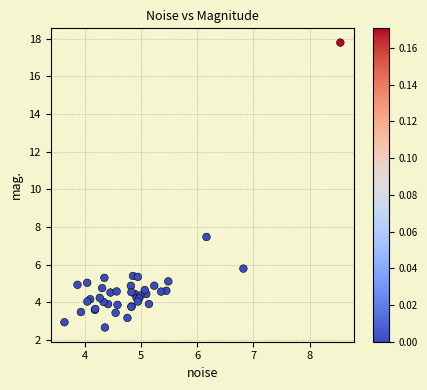

What Y value in the scatter plot is closest to 10?

7.5